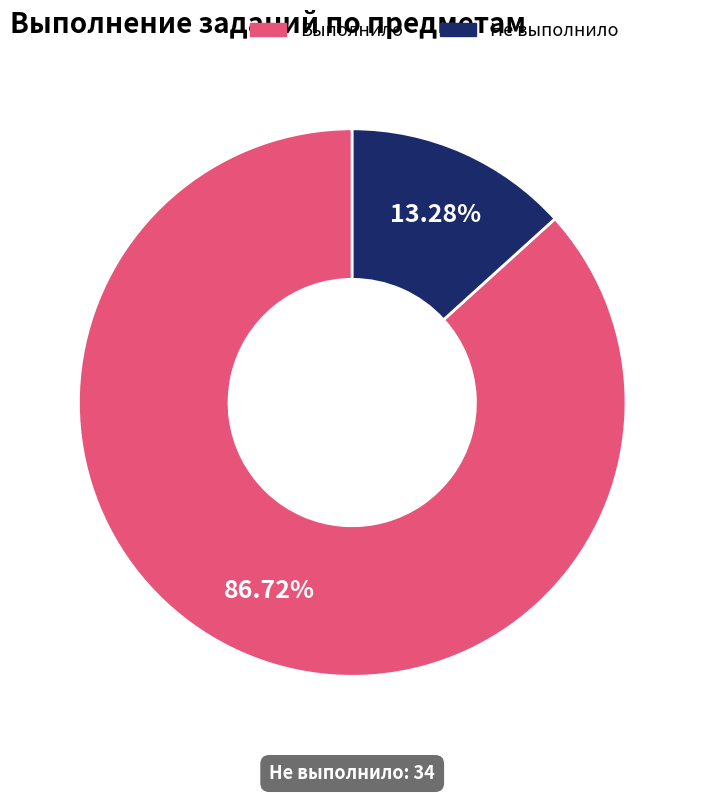

Is there any slice that represents more than half of the pie?

Yes